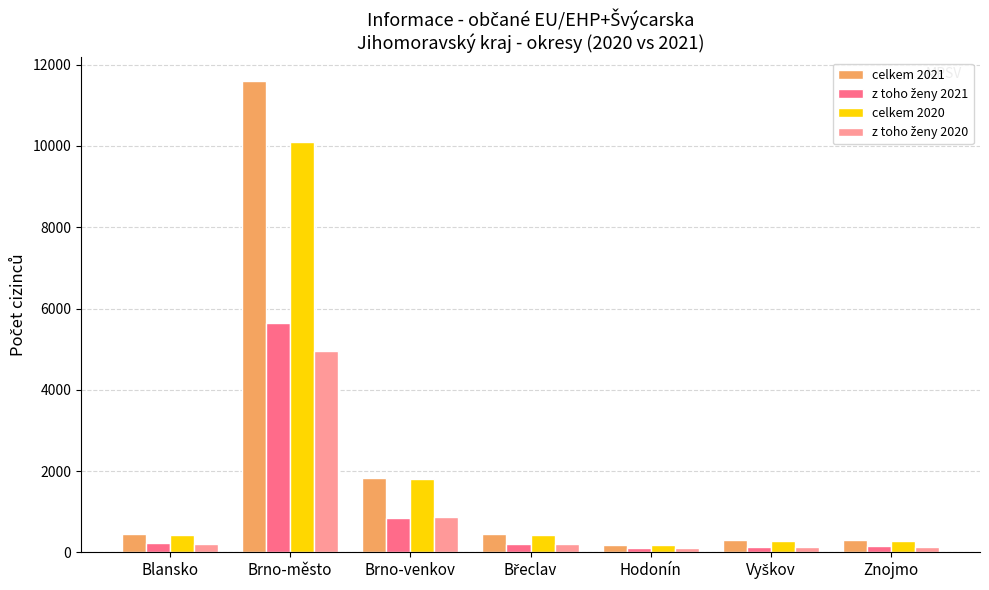

What is the maximum value for celkem 2020?

10104